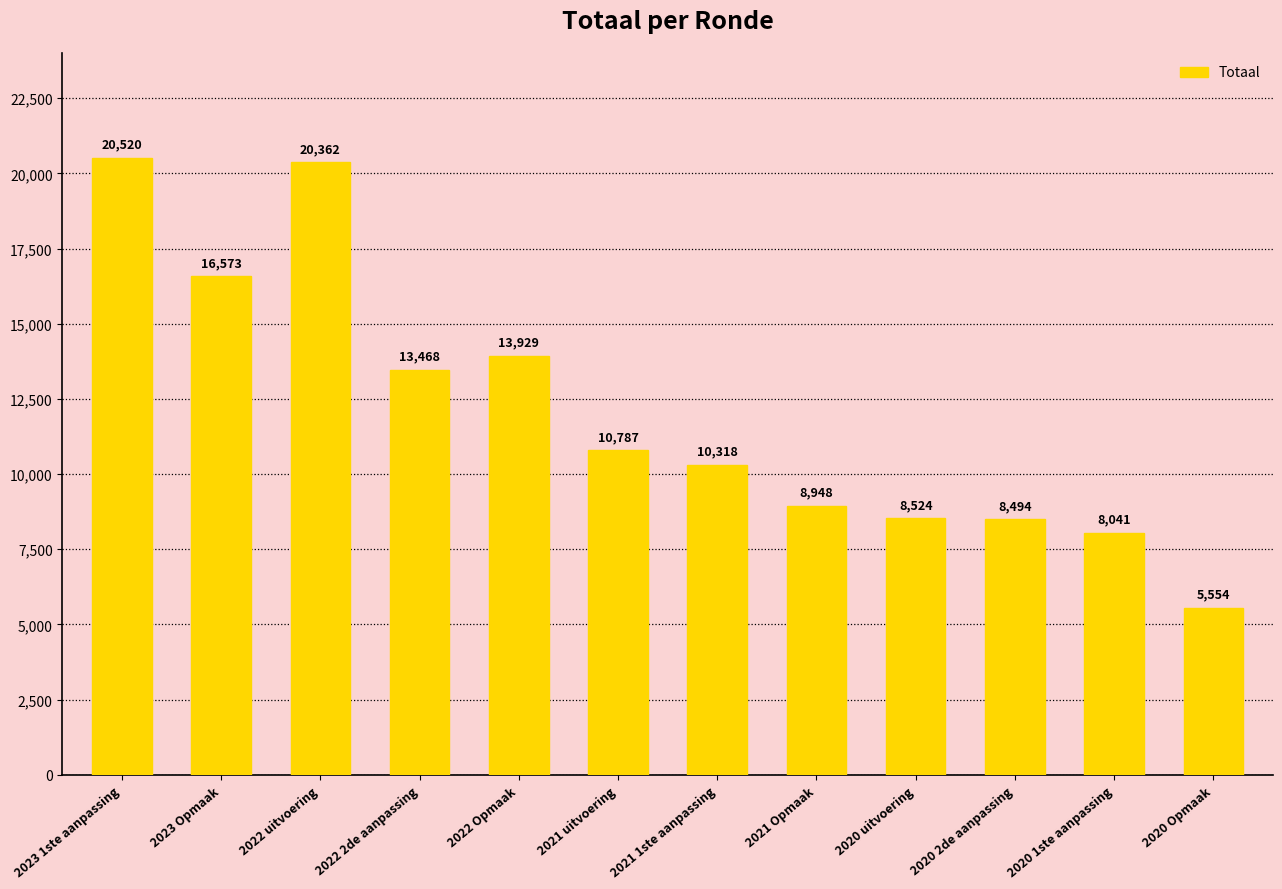

Reading left to right, transcribe all the data shown in this chart.

20520	16573	20362	13468	13929	10787	10318	8948	8524	8494	8041	5554